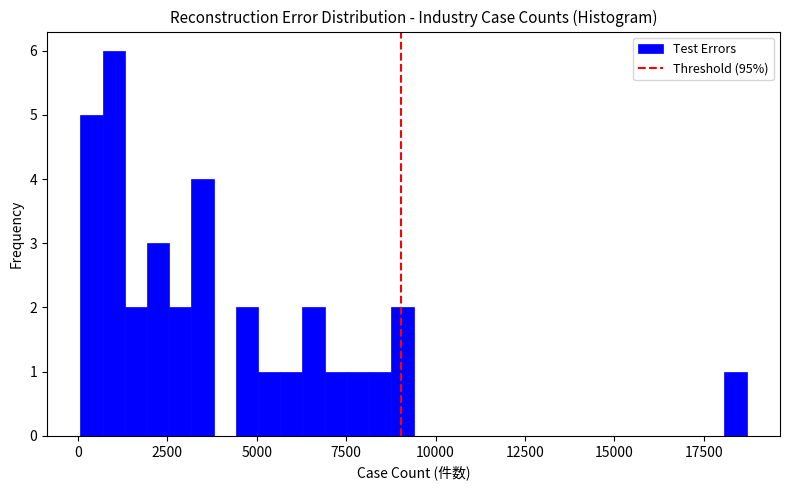

Around what value on the x-axis is the tallest bar? Give the approximate position of its centre, as read against the axis.

1000